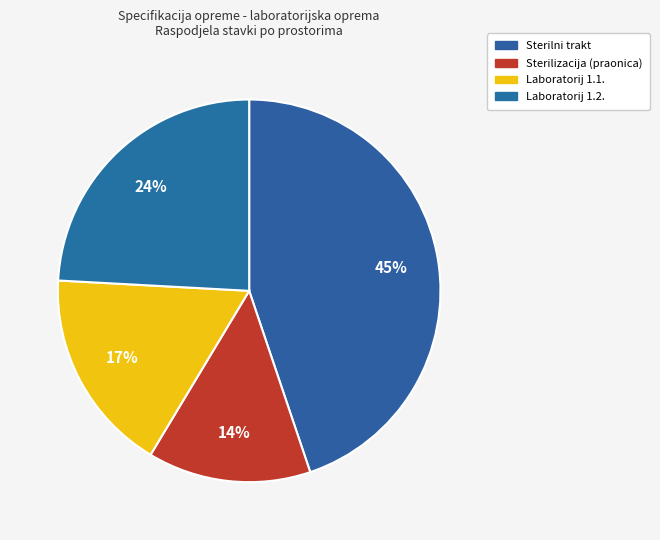

The Sterilni trakt slice represents 45% of the pie. True or false?

True